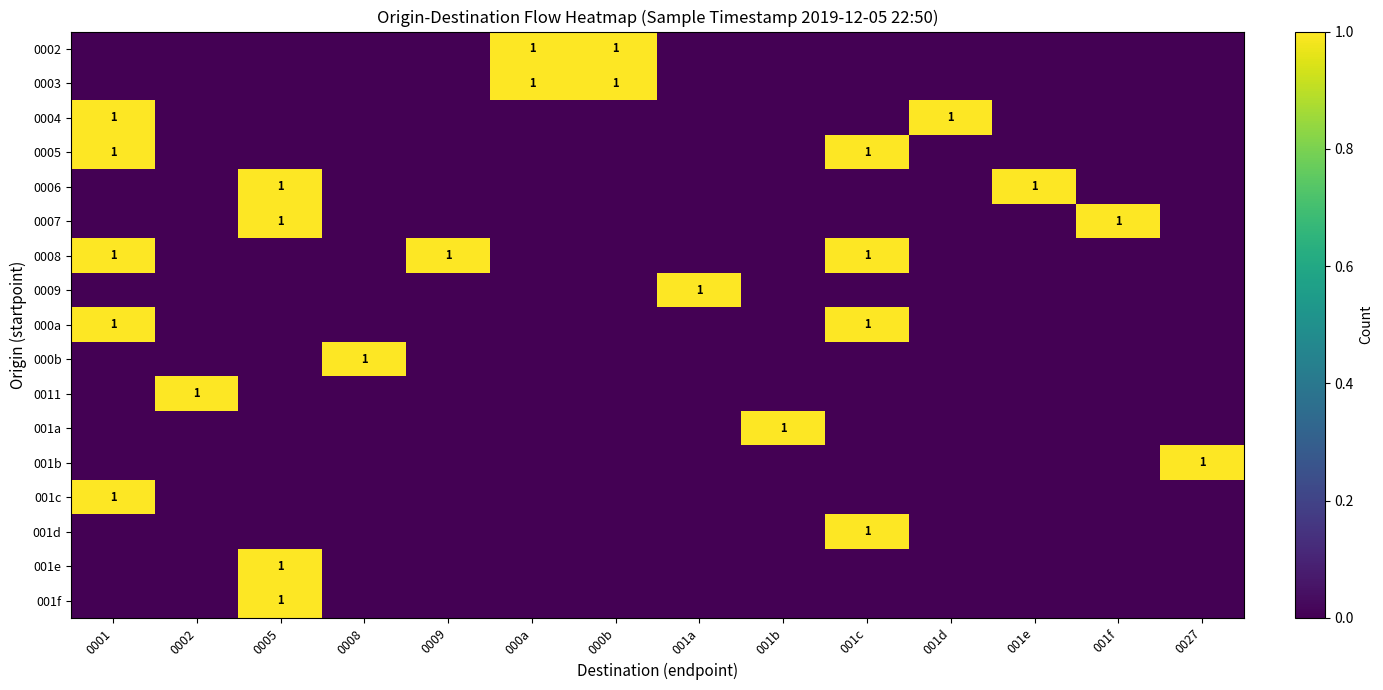

Is the value of 001f at 001a greater than the value of 001a at 001f?

No